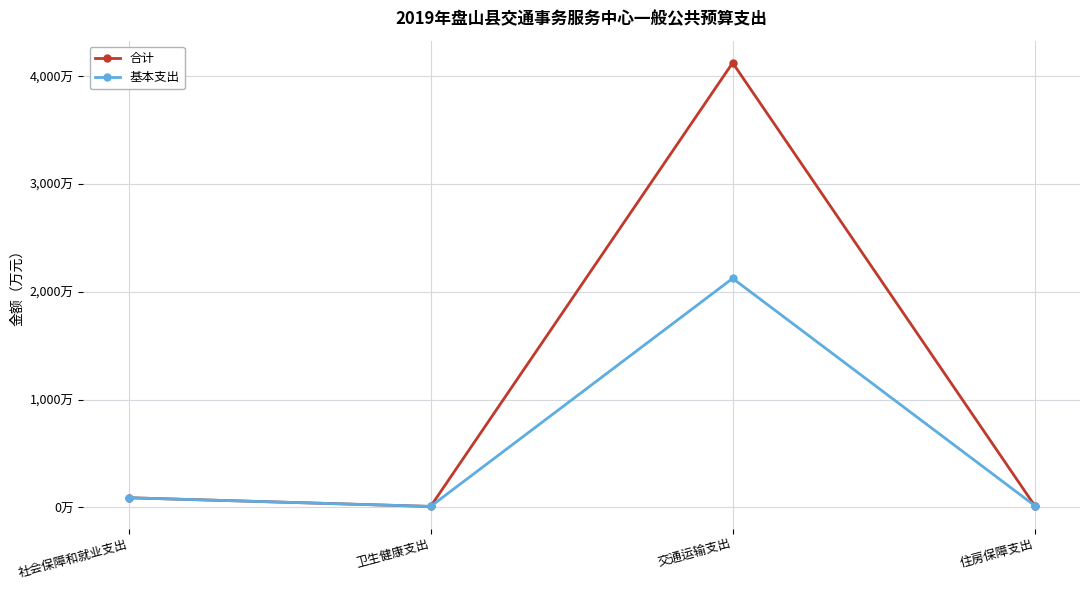

Is this an area chart (filled region under the line)?

No